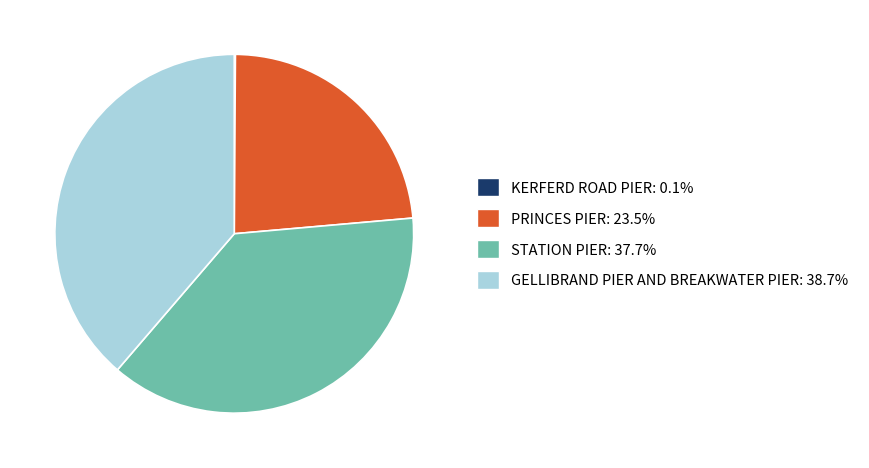

Which has a higher value, PRINCES PIER or STATION PIER?

STATION PIER